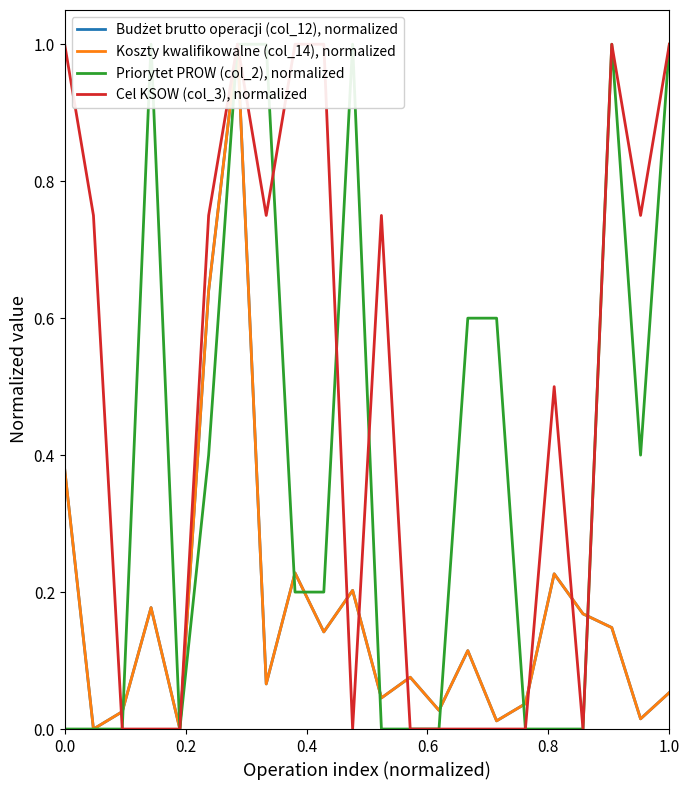

What is the value of the Budżet brutto operacji (col_12), normalized point at the 9th from the left?

0.2